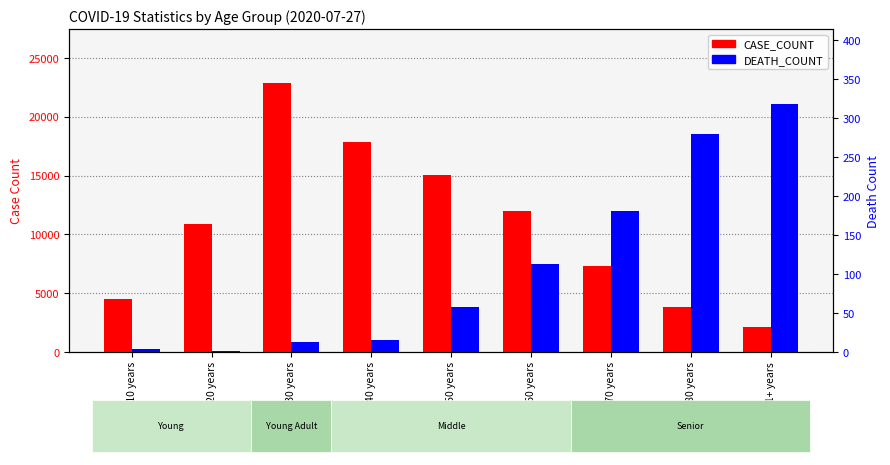

What is the difference between the second highest and second lowest values in the CASE_COUNT series?

14044